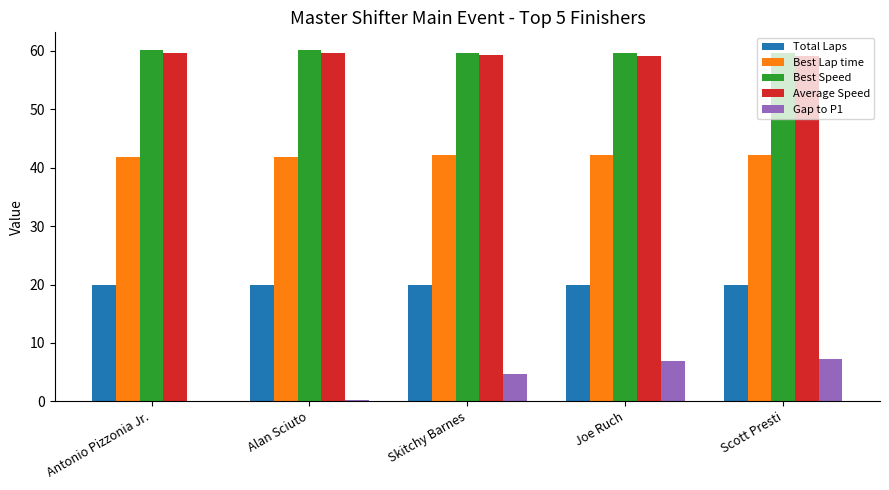

Which series has the widest spread of values?

Gap to P1